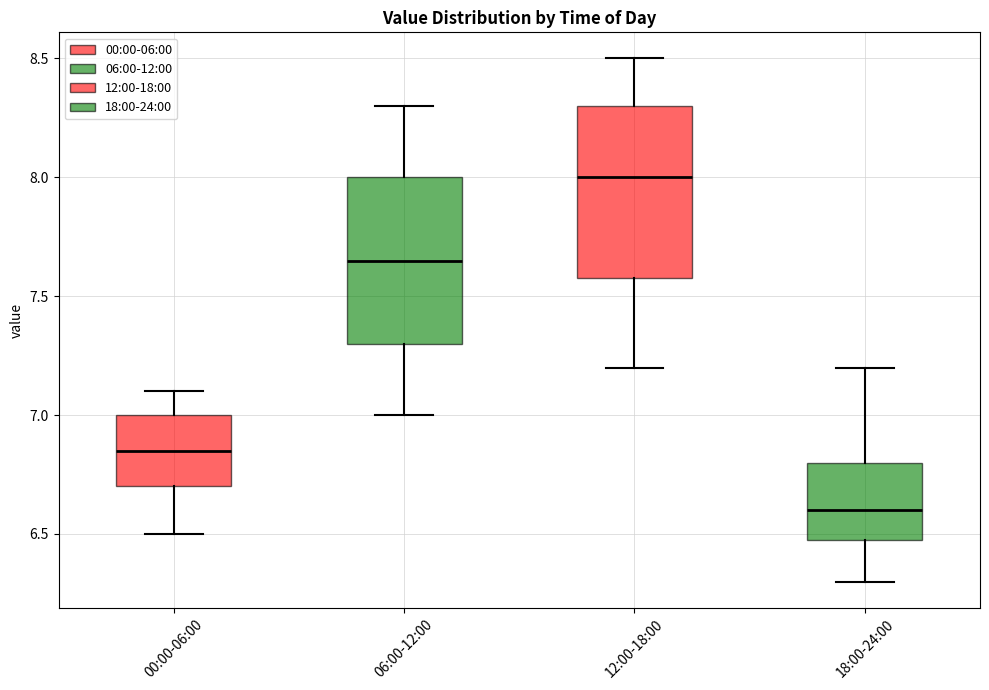

Where is the upper edge of the box for 06:00-12:00 on the y-axis? The values are not printed on the chart, so give them approximately, as read against the axis.

8.00